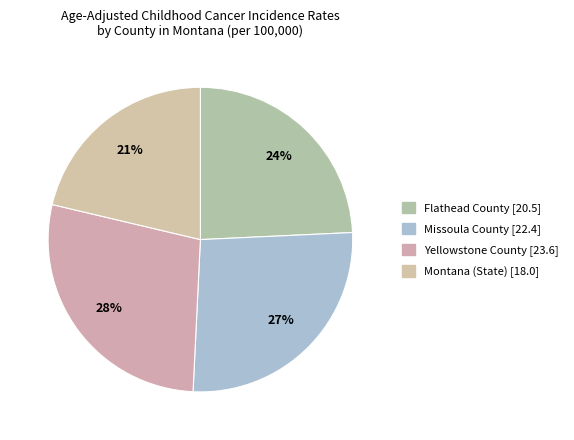

Is the sum of Missoula County and Flathead County greater than half?

Yes